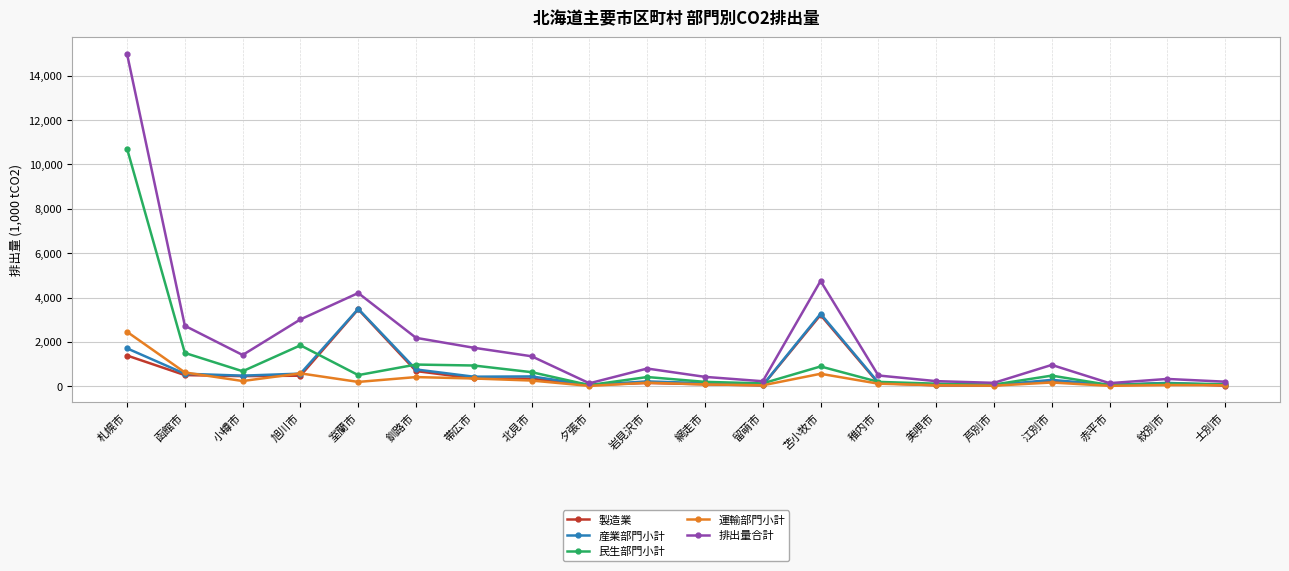

What is the sum of all 排出量合計 values?

40448.6